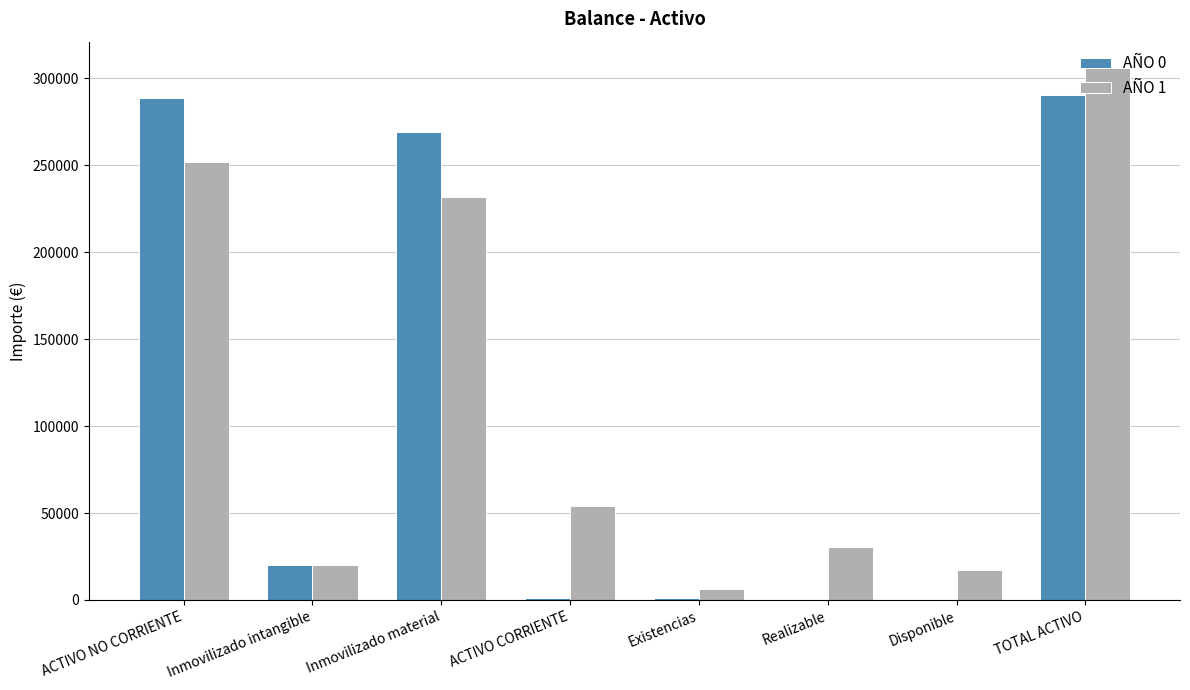

Where is AÑO 0 nearest to the value 145100?

Inmovilizado material